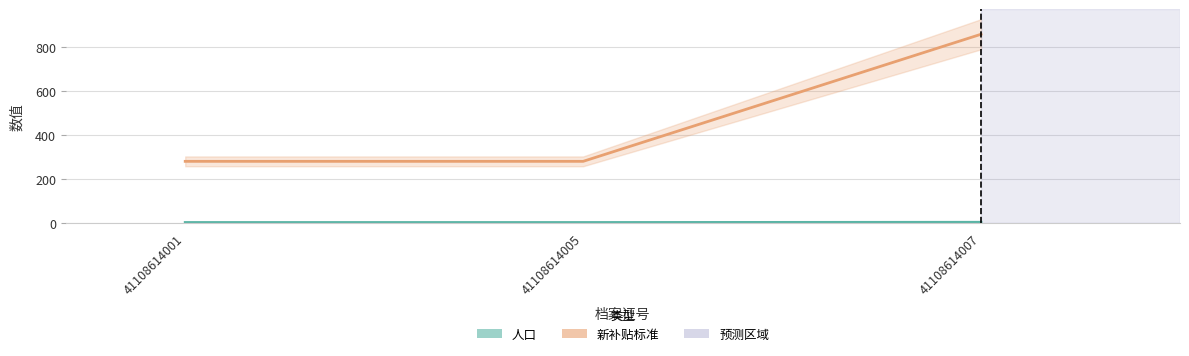

List the series in order of their overall mean, highest first.

新补贴标准, 人口